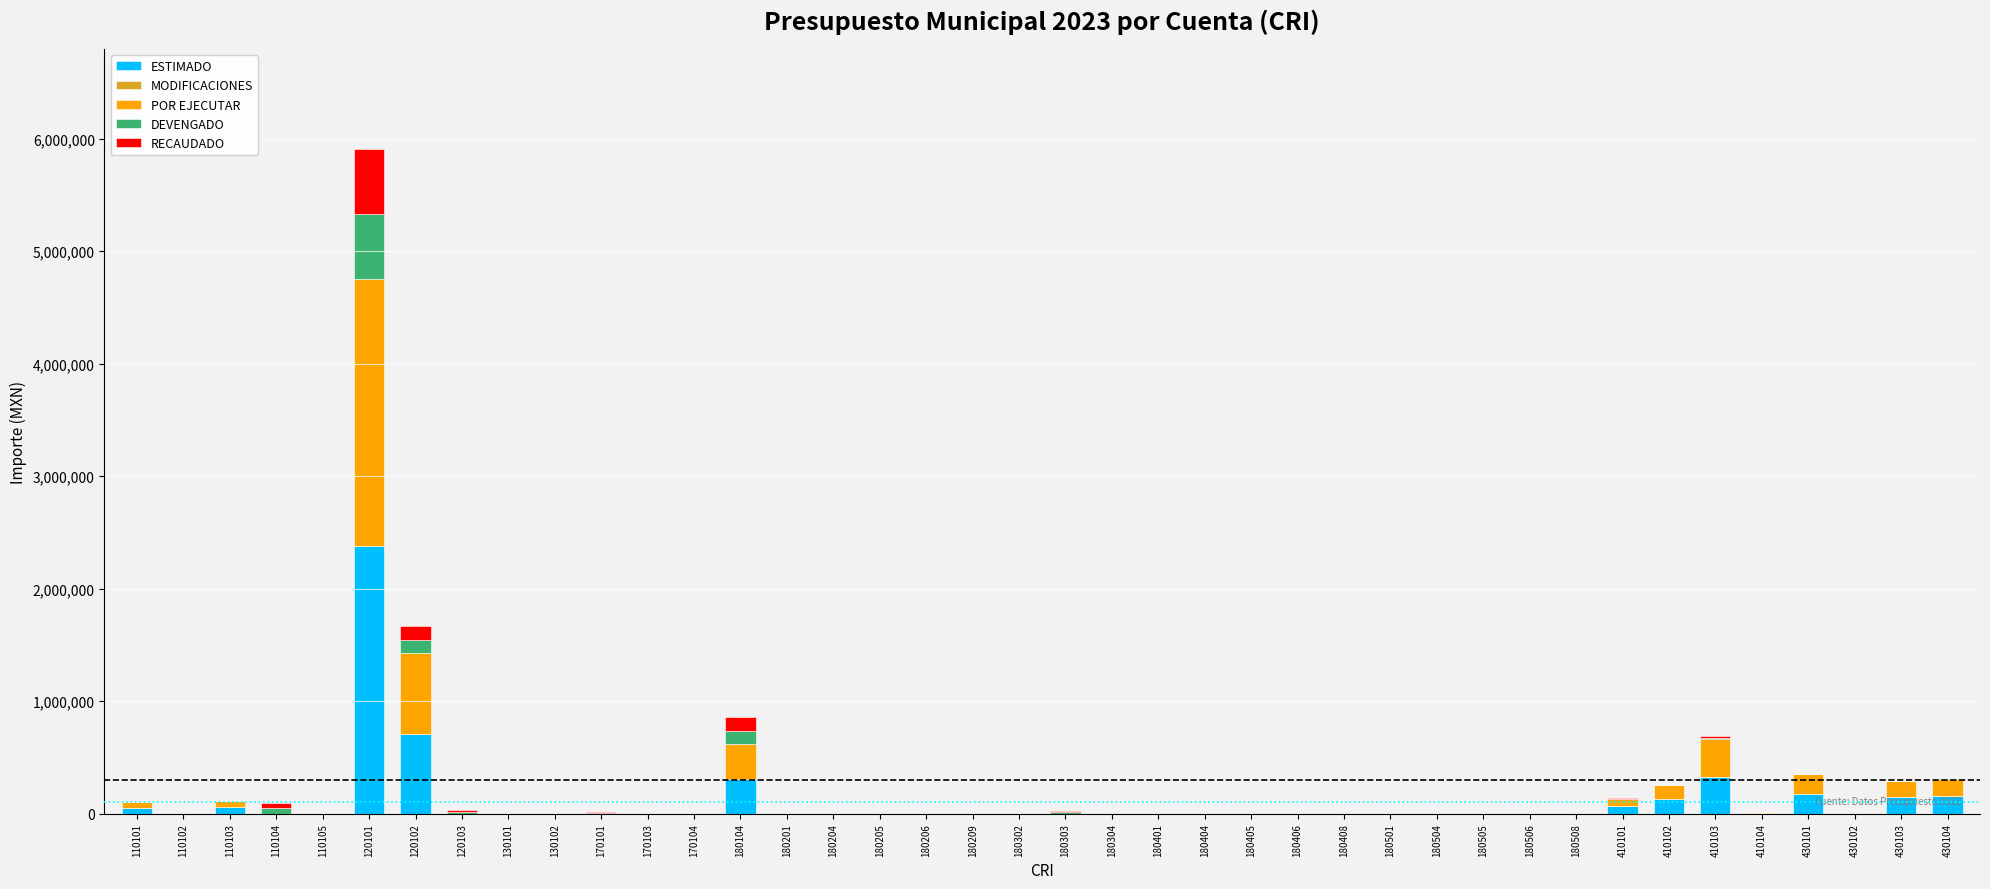

At which category is the sum across all series the highest?

120101